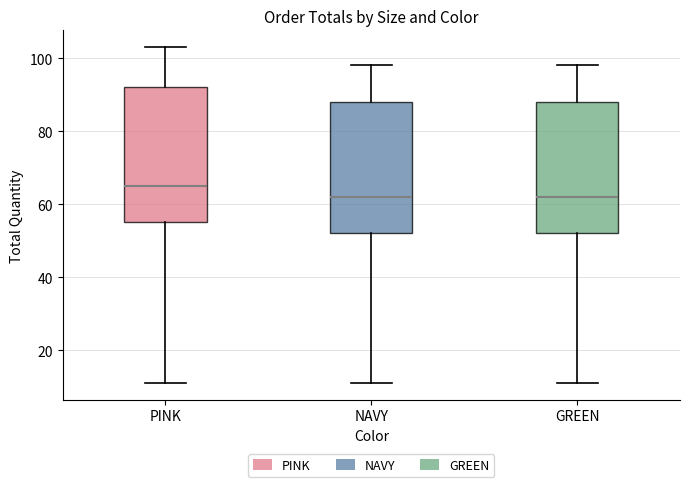

Reading left to right, transcribe this box plot: for each box, give where its median line is, the range the box spans, and where its two whiskers end, as read against the y-axis. The values are not printed on the chart, so give them approximately, as read against the axis.

PINK: median 66, box 56 to 92, whiskers 12 to 104
NAVY: median 62, box 52 to 88, whiskers 12 to 98
GREEN: median 62, box 52 to 88, whiskers 12 to 98